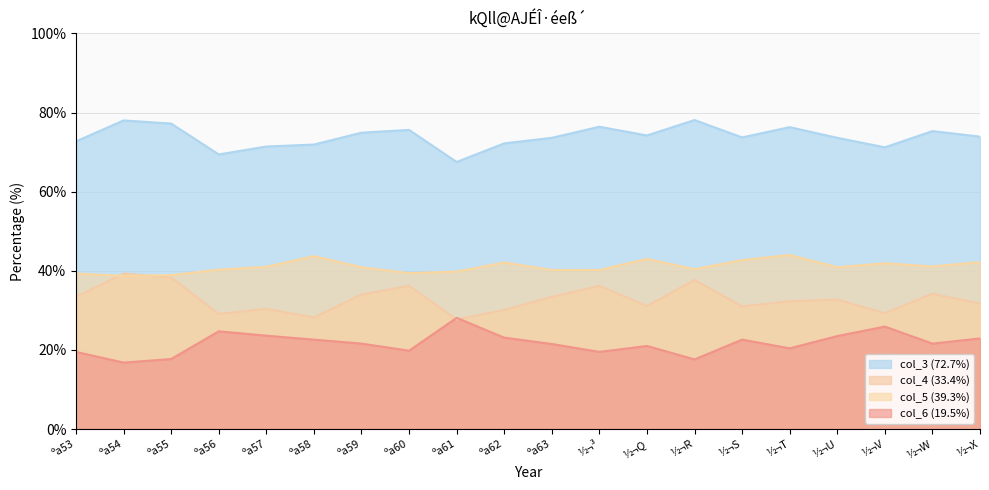

List the labels in order of col_4 (33.4%) value, smallest first.

ºa61, ºa58, ºa56, ½¬V, ºa62, ºa57, ½¬S, ½¬Q, ½¬X, ½¬T, ½¬U, ºa53, ºa63, ºa59, ½¬W, ºa60, ½¬³, ½¬R, ºa55, ºa54